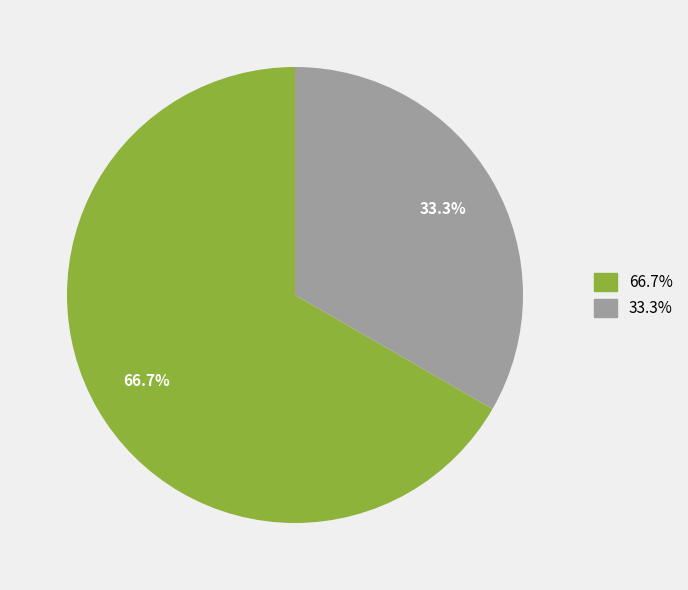

How many slices are in this pie chart?

2